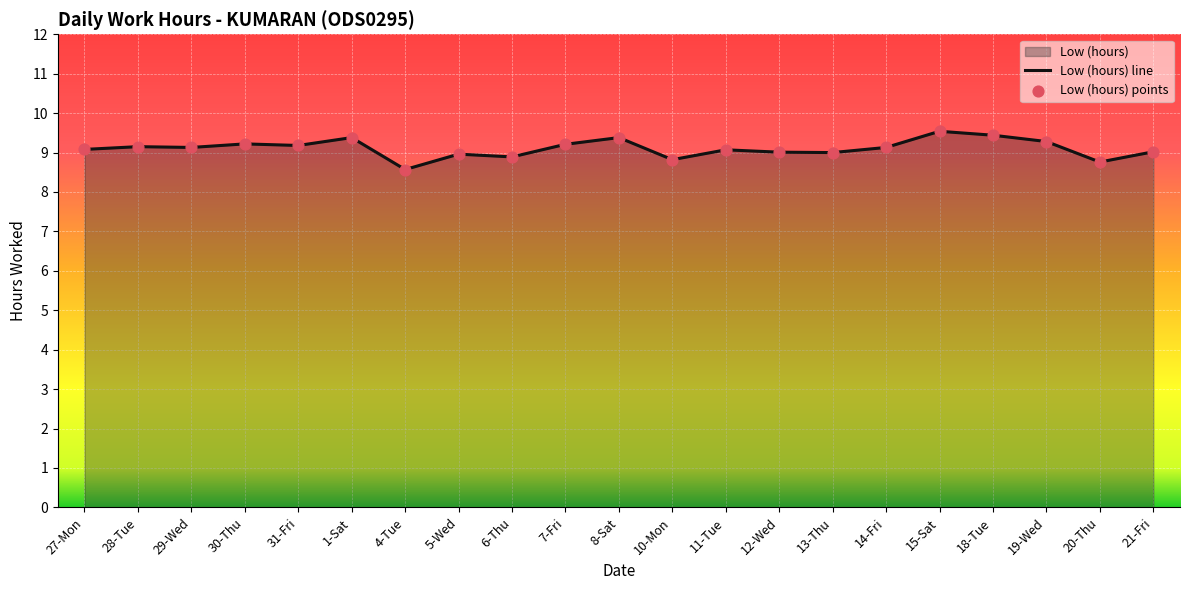

Which series has the widest spread of Y values?

Low (hours) line